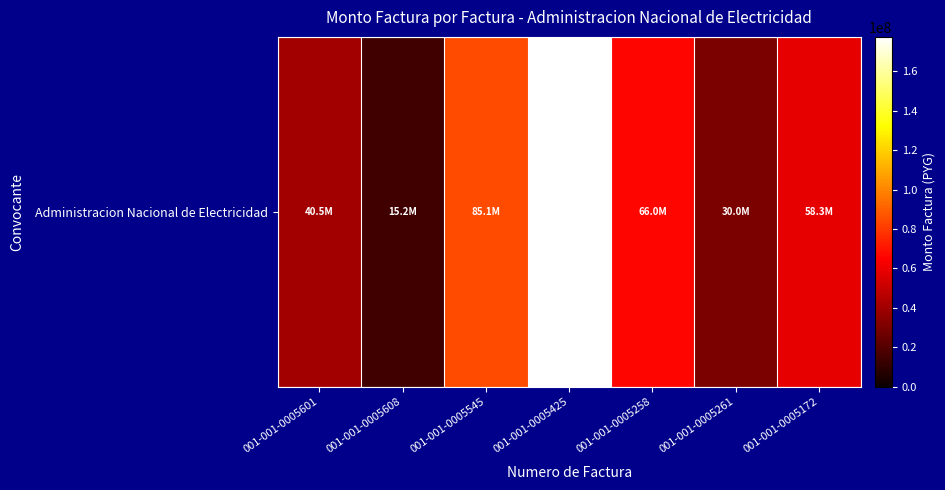

The value at 001-001-0005258 is 40817811. True or false?

False